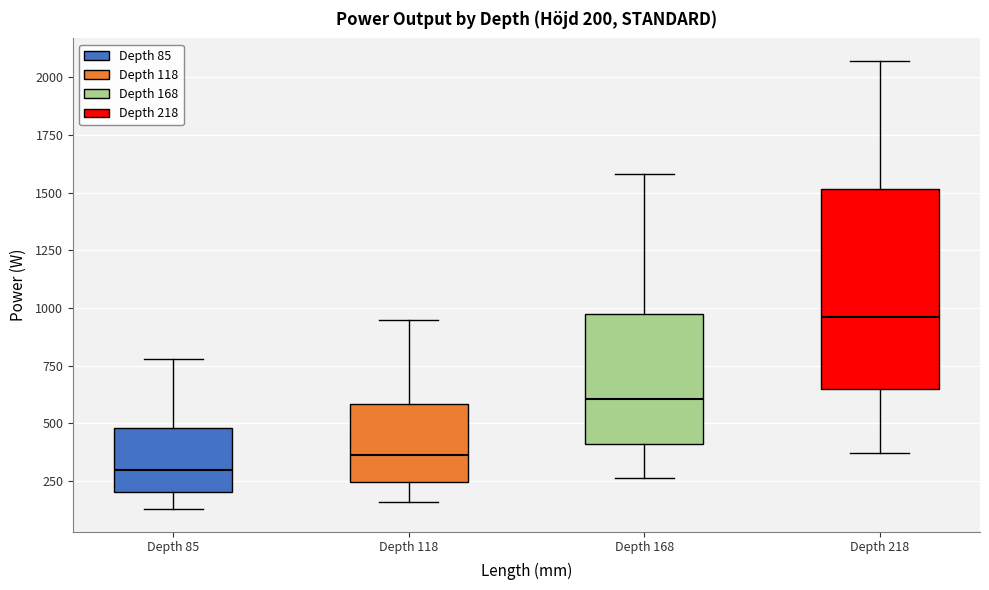

Which box has the highest median line?

Depth 218